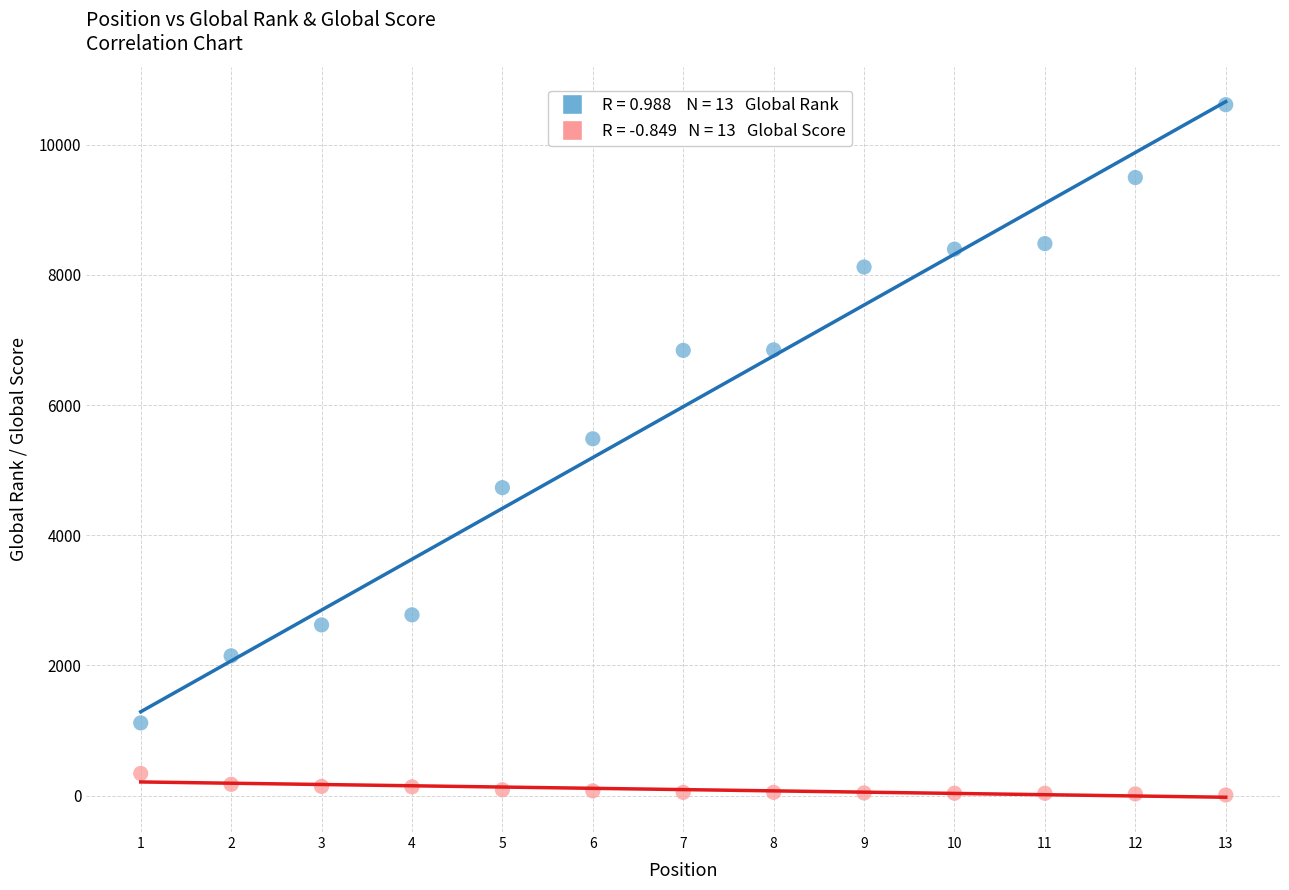

Across all series, what Y value is closest to 5313?

5483